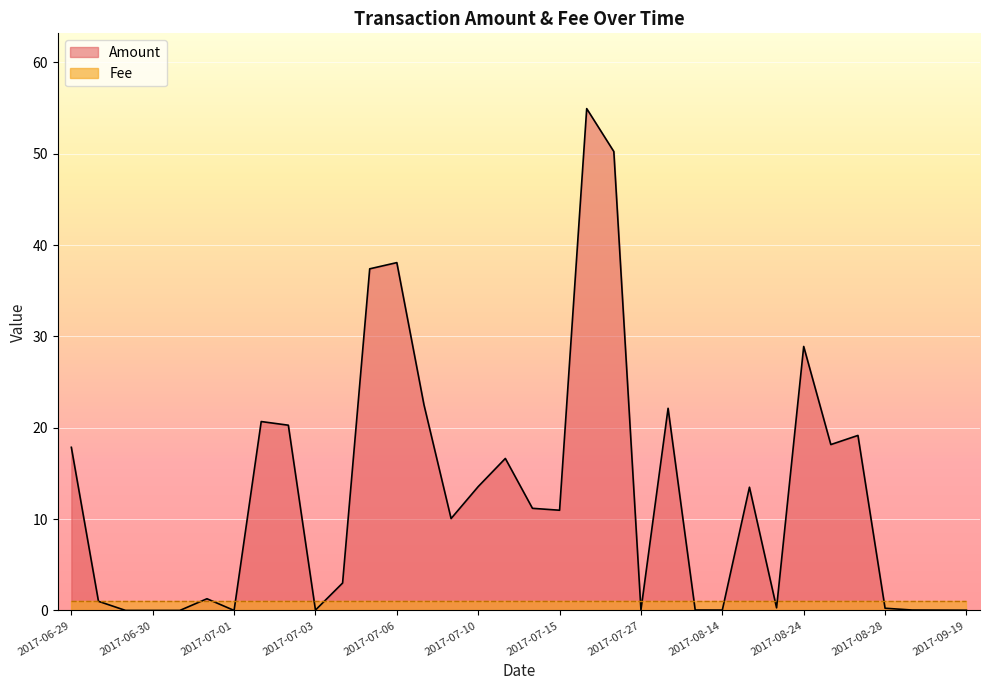

List the series in order of their overall mean, highest first.

Amount, Fee